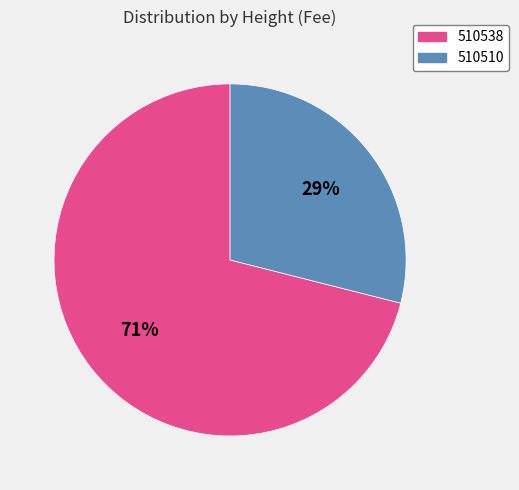

What is the majority slice?

510538